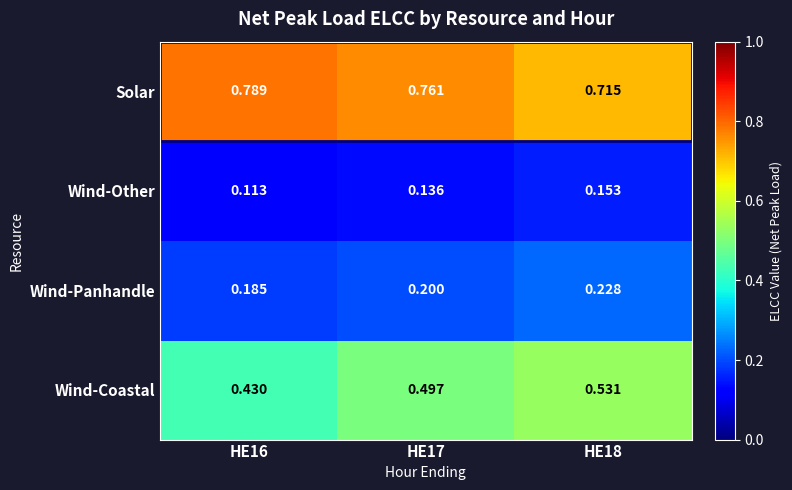

Which series has the largest total across all categories?

Solar